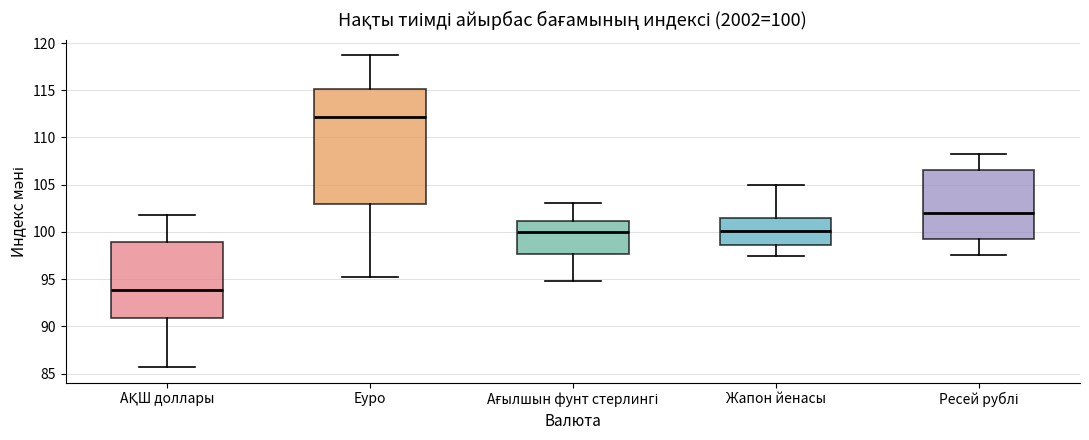

Which box is the tallest, from its lower edge to its upper edge?

Еуро